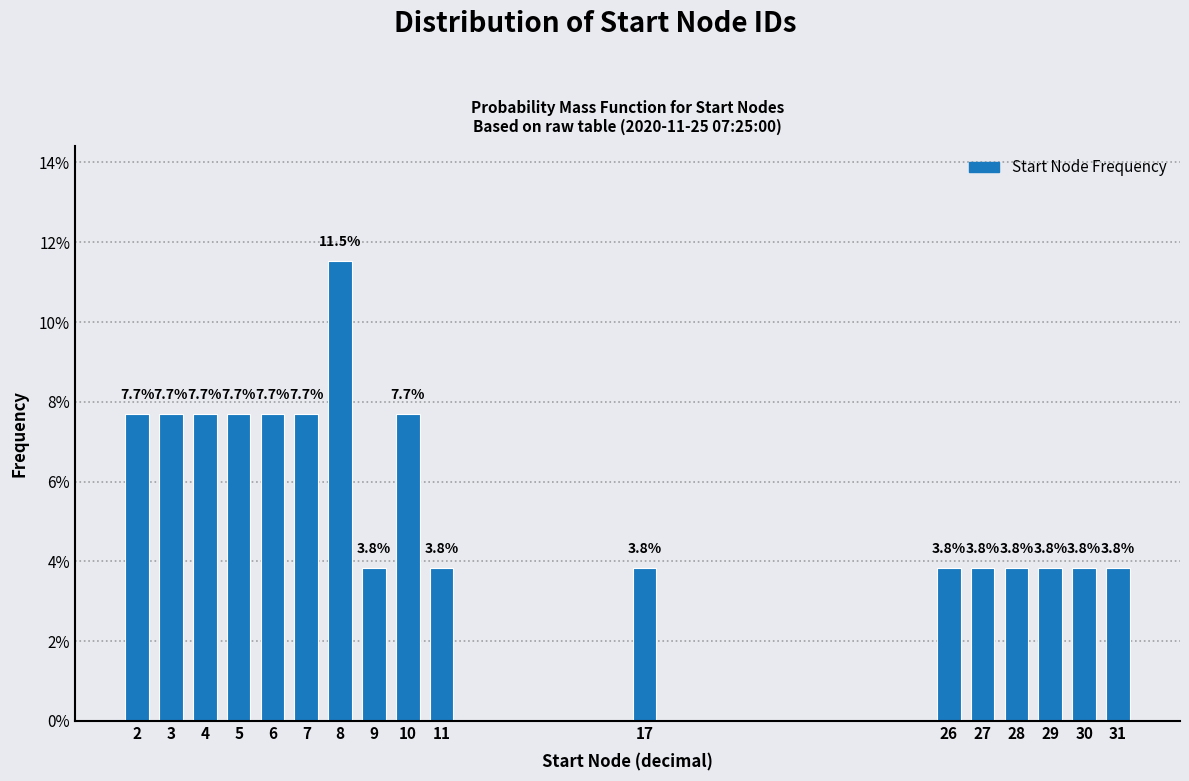

Reading left to right, list all the values displayed in this chart.

7.7	7.7	7.7	7.7	7.7	7.7	11.5	3.8	7.7	3.8	3.8	3.8	3.8	3.8	3.8	3.8	3.8